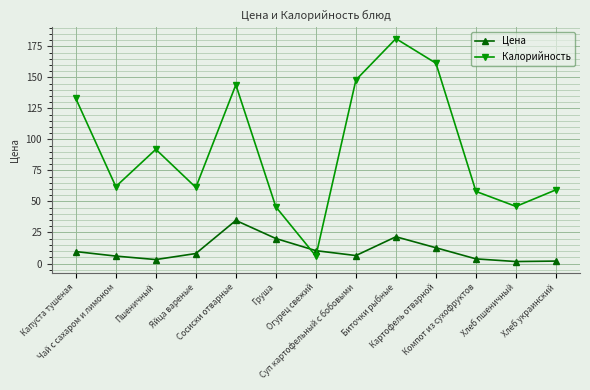

What is the maximum value for Калорийность?

181.2